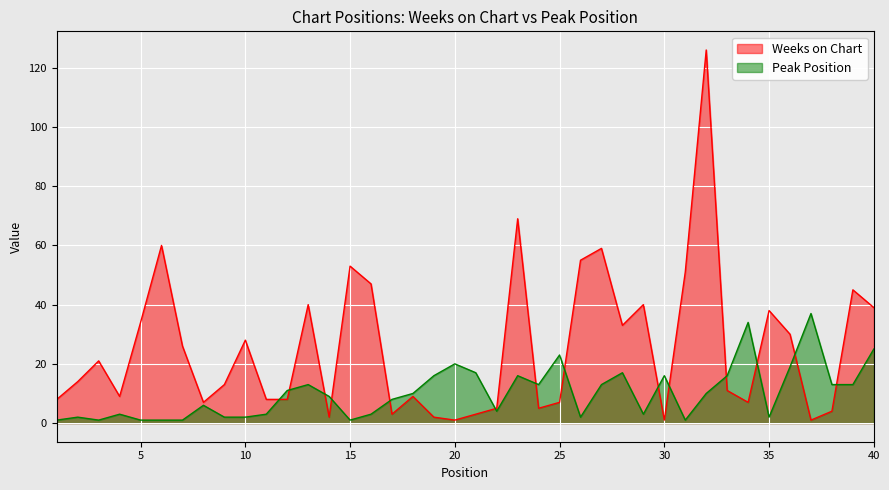

Reading left to right, list all the values displayed in this chart.

Weeks on Chart: 1=8	2=14	3=21	4=9	5=34	6=60	7=26	8=7	9=13	10=28	11=8	12=8	13=40	14=2	15=53	16=47	17=3	18=9	19=2	20=1	21=3	22=5	23=69	24=5	25=7	26=55	27=59	28=33	29=40	30=1	31=51	32=126	33=11	34=7	35=38	36=30	37=1	38=4	39=45	40=39
Peak Position: 1=1	2=2	3=1	4=3	5=1	6=1	7=1	8=6	9=2	10=2	11=3	12=11	13=13	14=9	15=1	16=3	17=8	18=10	19=16	20=20	21=17	22=4	23=16	24=13	25=23	26=2	27=13	28=17	29=3	30=16	31=1	32=10	33=16	34=34	35=2	36=19	37=37	38=13	39=13	40=25